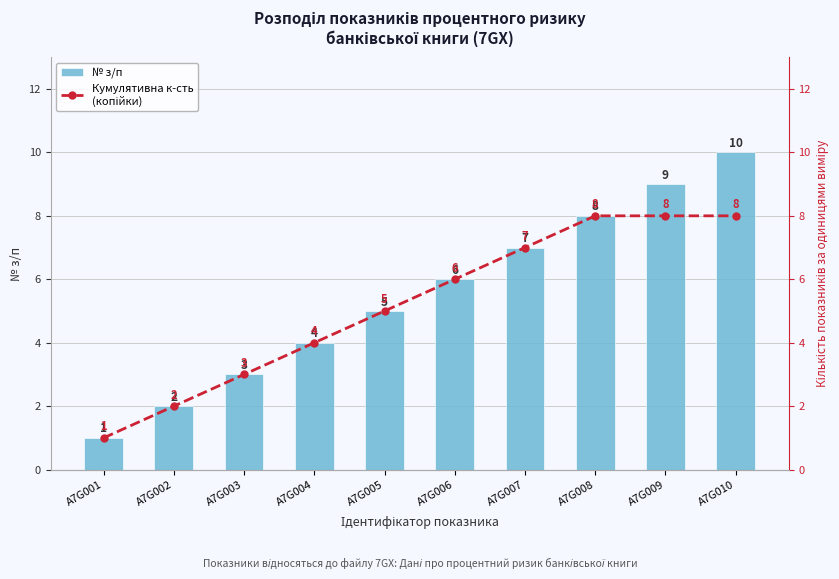

How many data points does each series have?

10